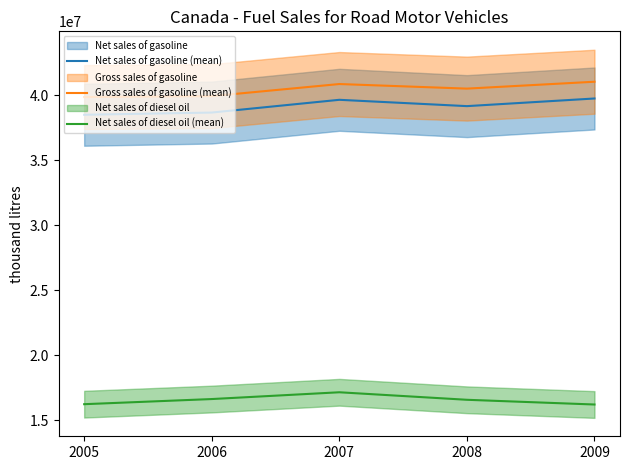

True or false: Net sales of gasoline (mean) and Gross sales of gasoline (mean) cross at least once.

False